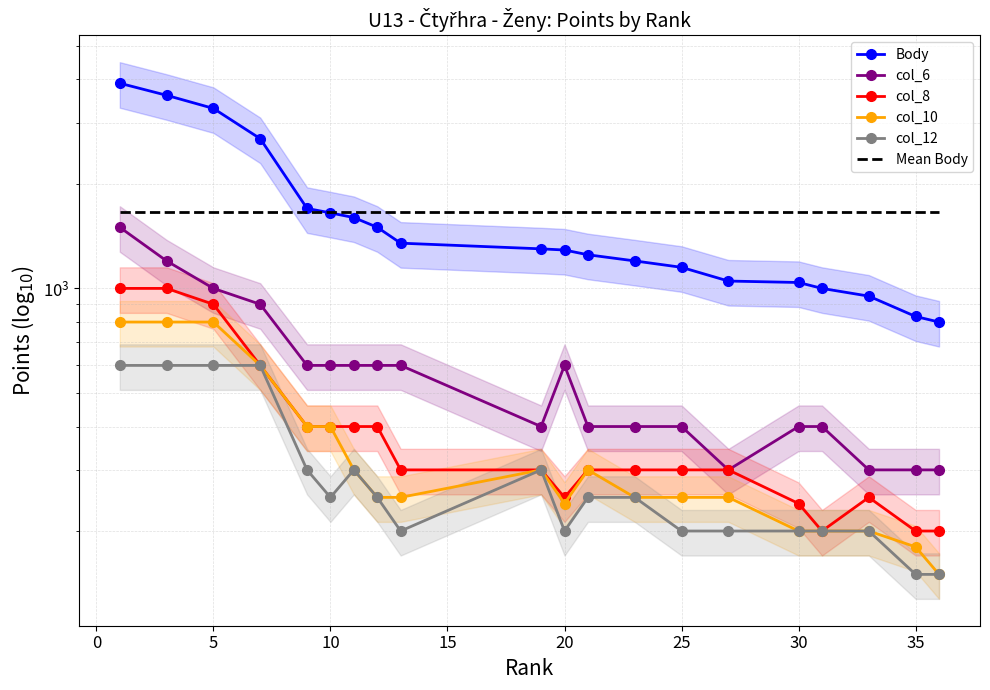

Between 20 and 30, which is larger?

20